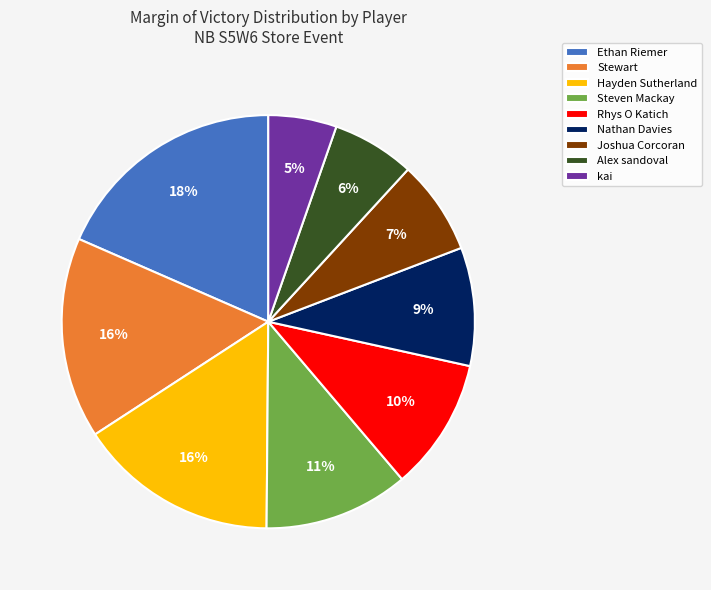

To the nearest percent, what portion does Stewart represent?

16%